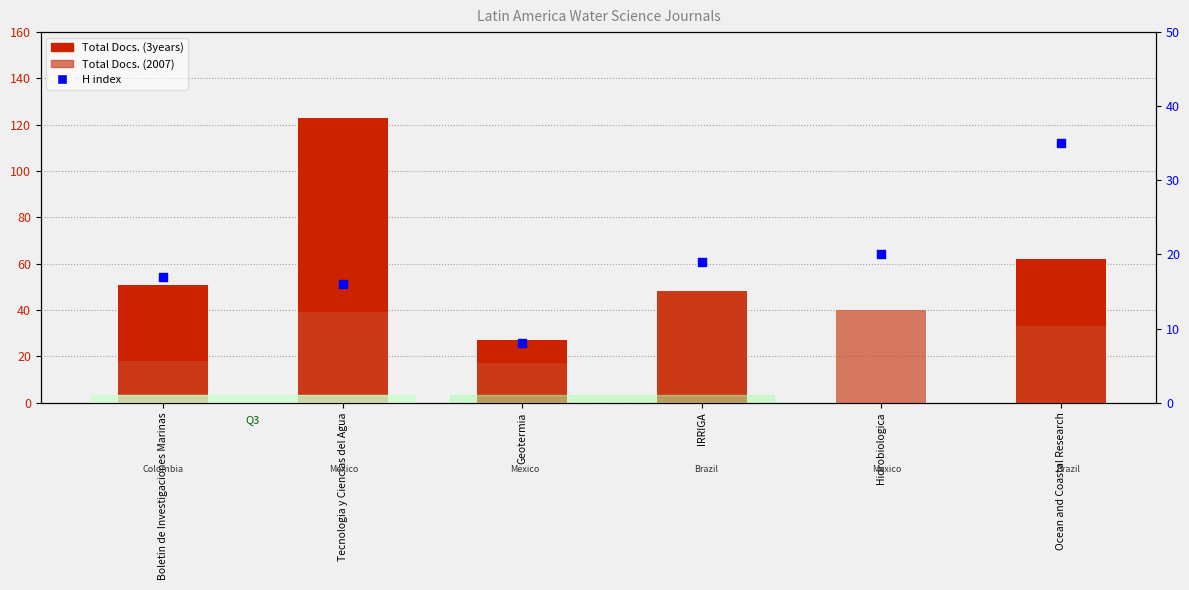

At how many categories does at least one series exceed 109?

1